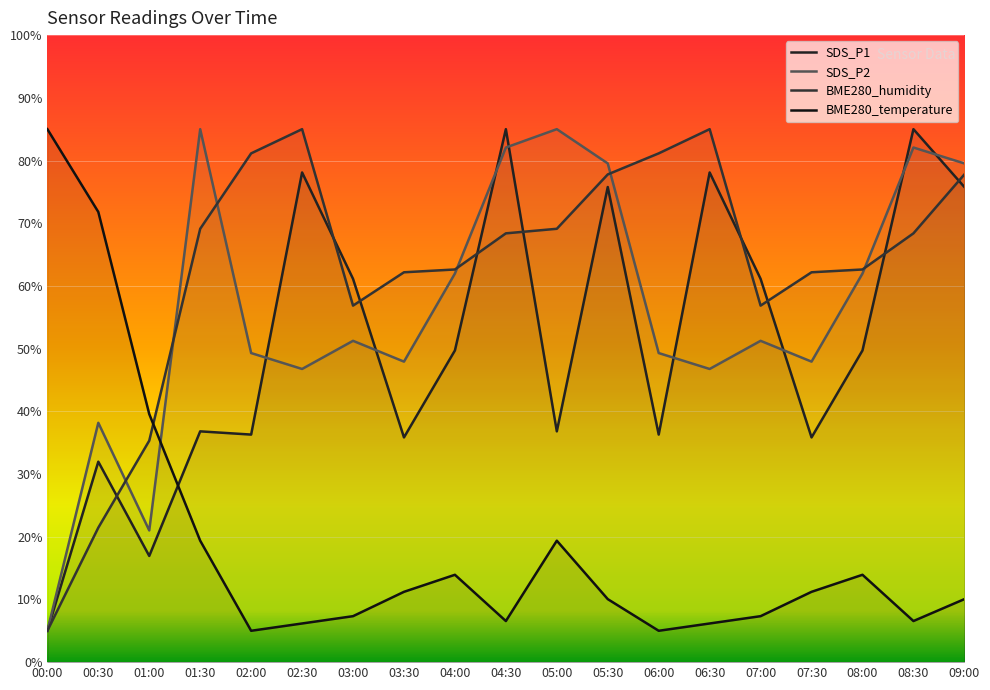

The SDS_P1 series shows 61.1 at 03:00. True or false?

True